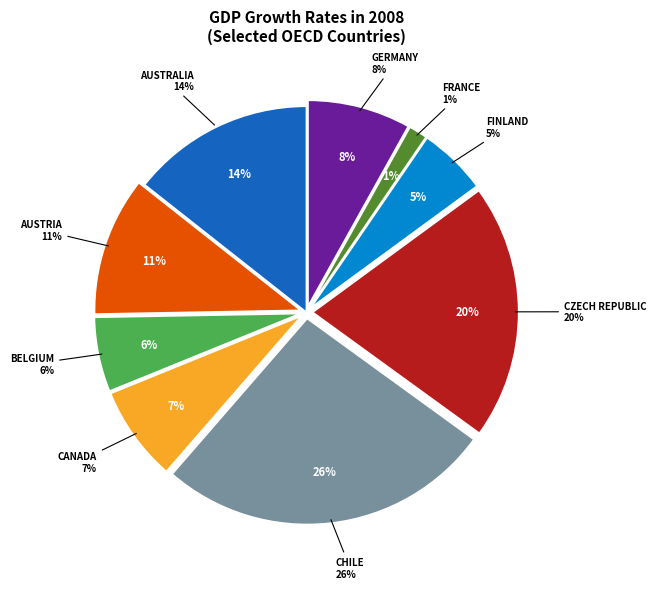

Which category has the biggest portion of the pie?

Chile